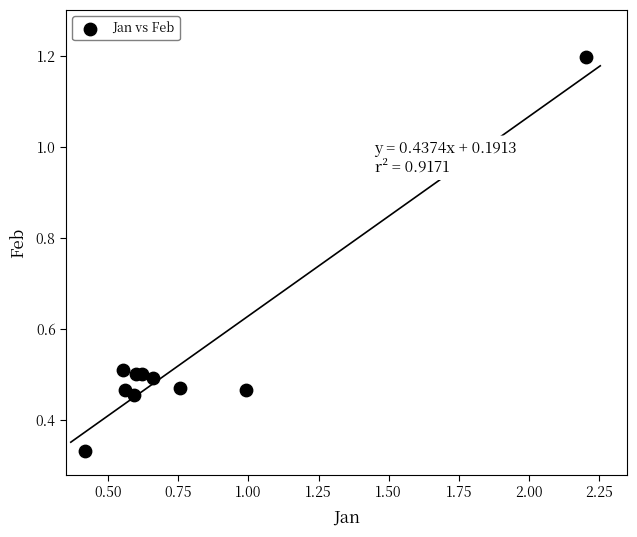

What is the range of Y values (max minus min)?

0.9